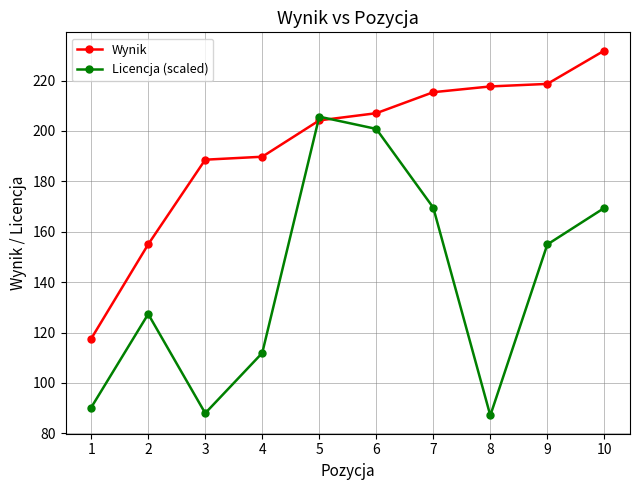

What is the minimum value shown in the chart?

87.1